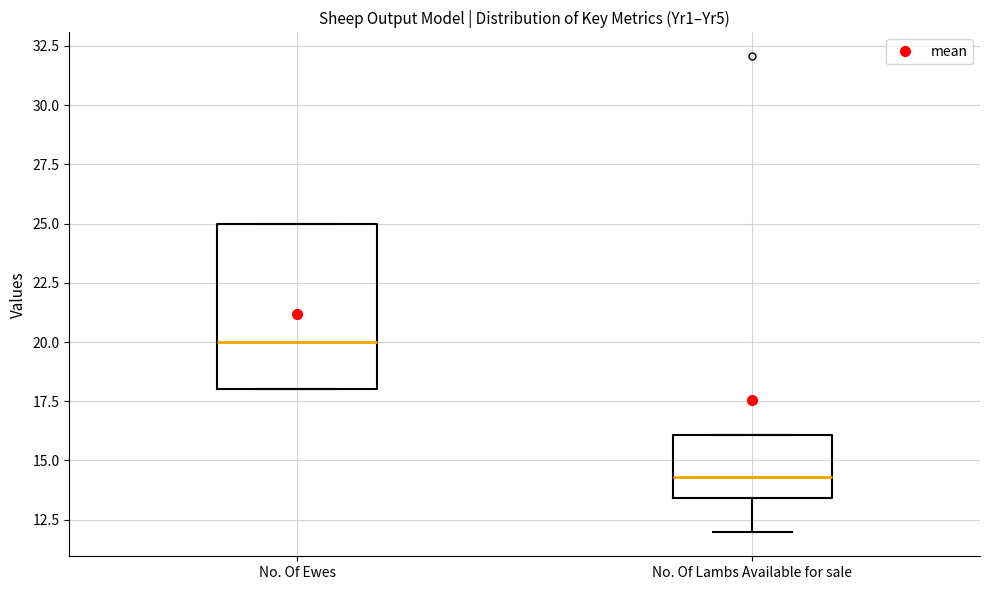

Reading left to right, read every box against the y-axis: the position of its median line, the range the box covers, and the ends of its whiskers. The values are not printed on the chart, so give them approximately, as read against the axis.

No. Of Ewes: median 20.0, box 18.0 to 25.0, whiskers 18.0 to 25.0
No. Of Lambs Available for sale: median 14.5, box 13.5 to 16.0, whiskers 12.0 to 16.0